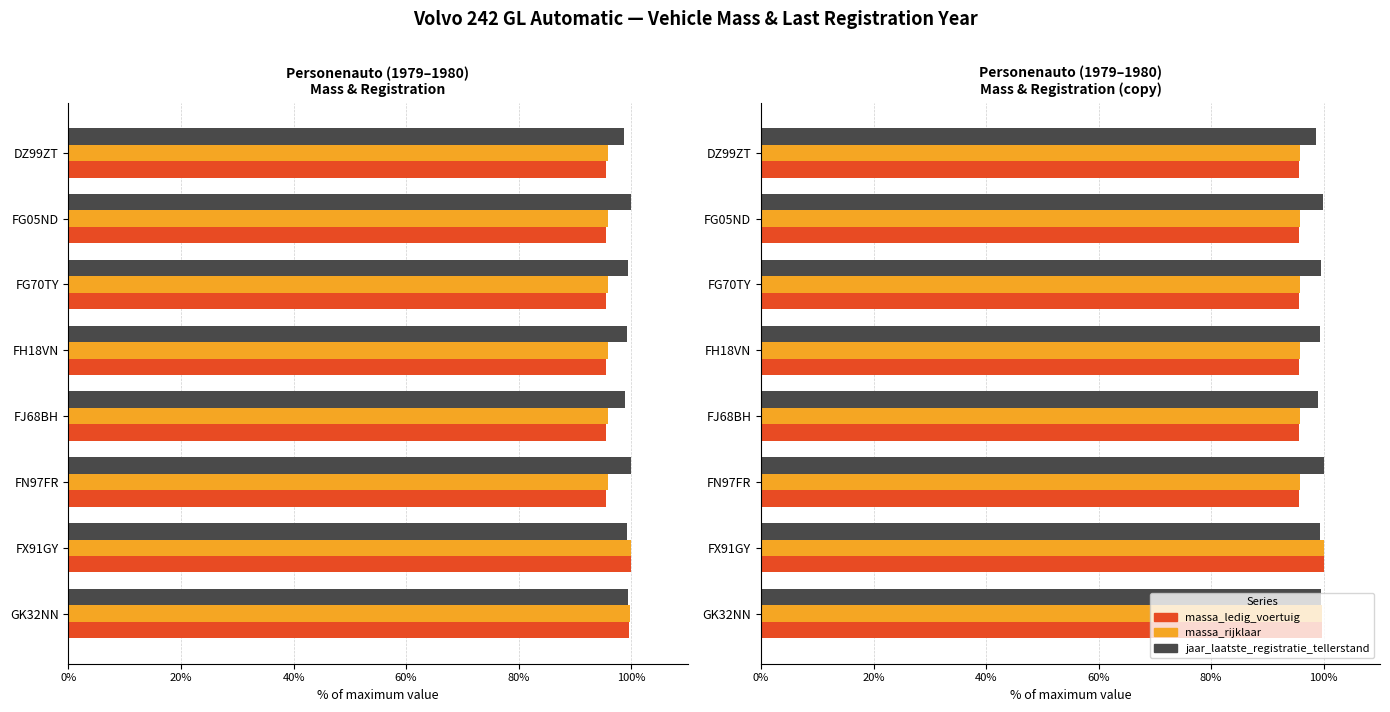

What value does the massa_rijklaar series have at 0%?

95.9